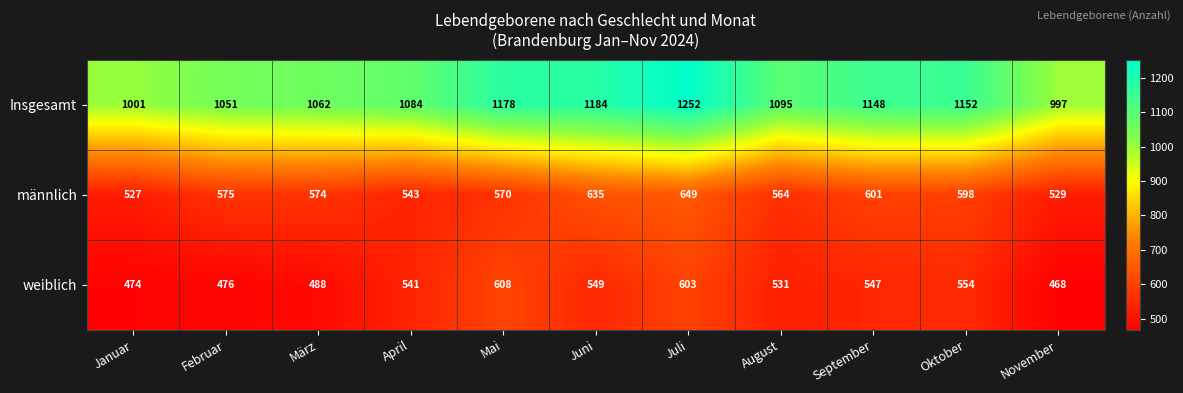

Which label corresponds to the smallest value in the chart?

November